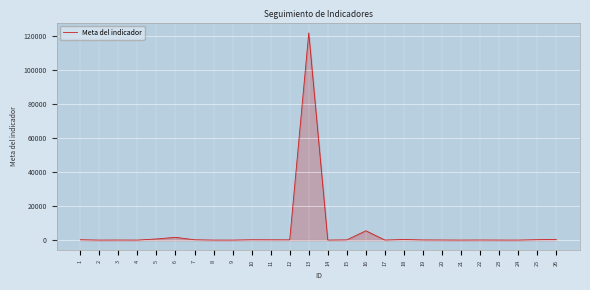

Between 9 and 13, which is larger?

13